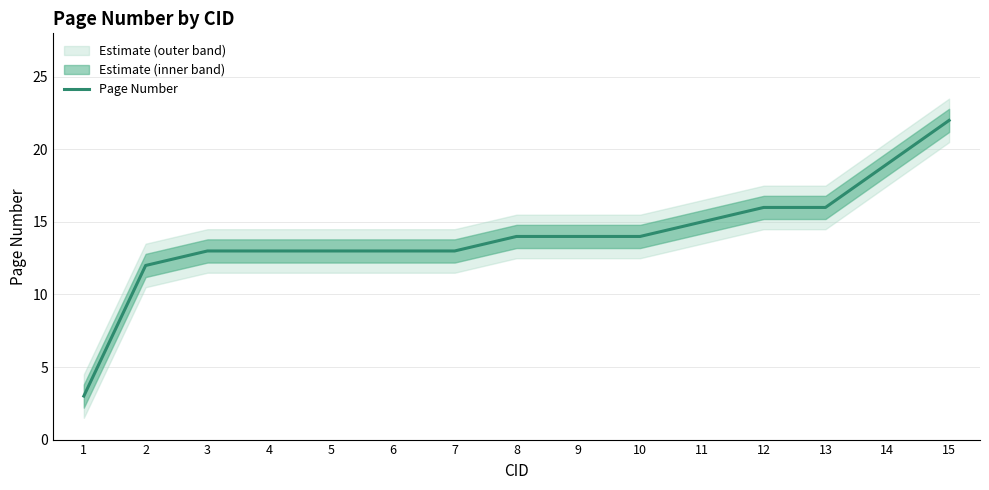

What is the value of the 9th point from the left?

14